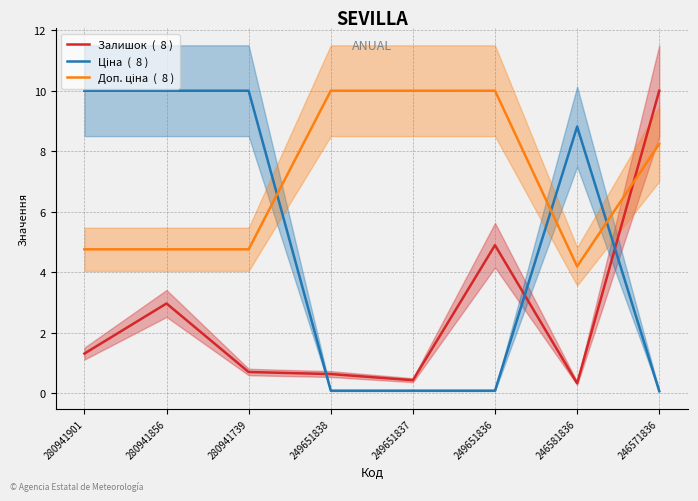

List the labels in order of Залишок  (  8 ) value, smallest first.

246581836, 249651837, 249651838, 280941739, 280941901, 280941856, 249651836, 246571836